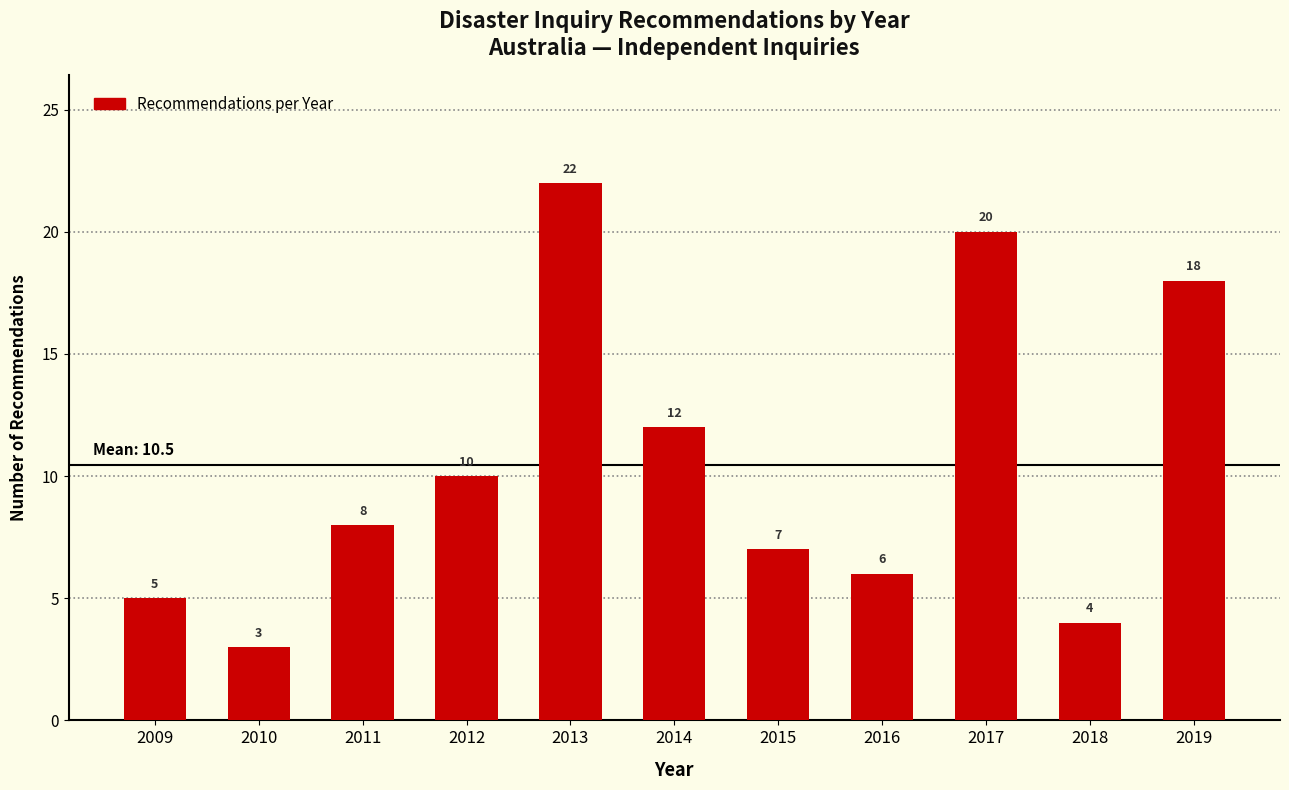

Reading right to left, transcribe all the data shown in this chart.

2019=18	2018=4	2017=20	2016=6	2015=7	2014=12	2013=22	2012=10	2011=8	2010=3	2009=5